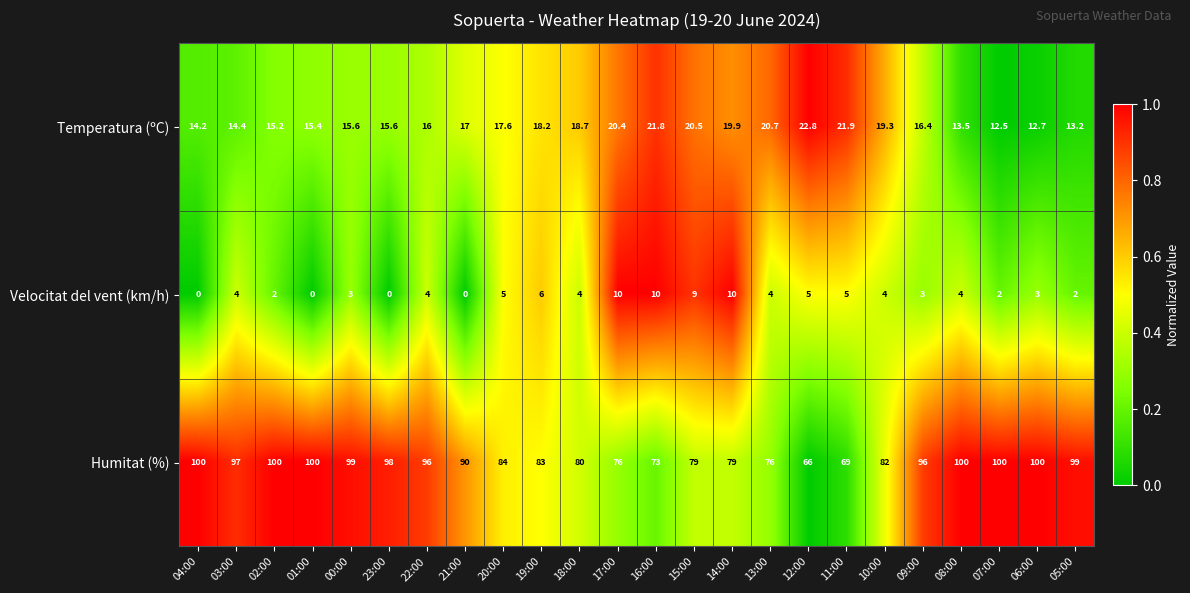

At which category is the sum across all series the highest?

00:00